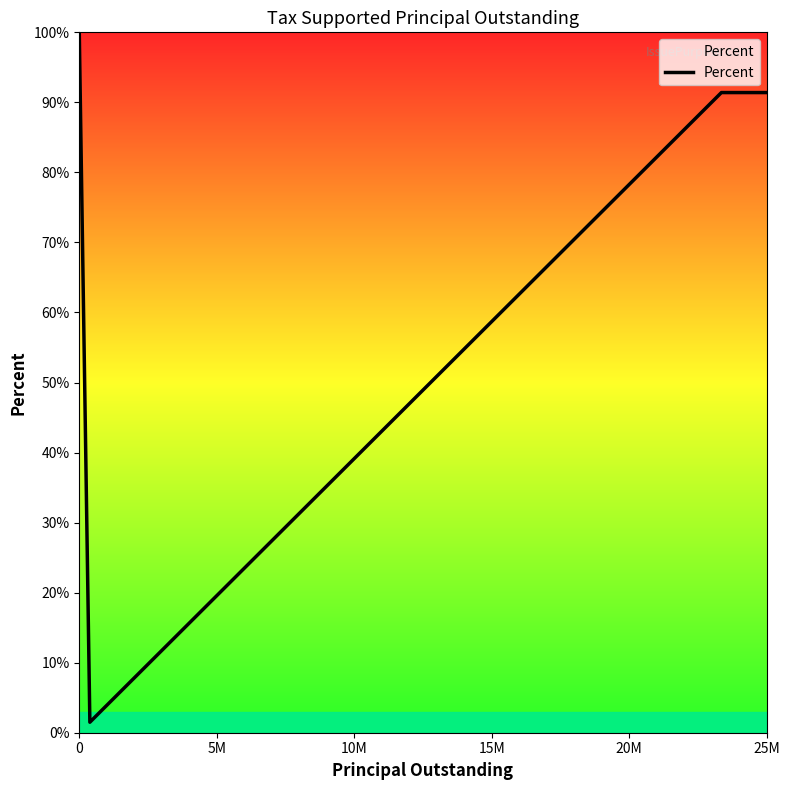

What is the greatest value displayed?

100.0